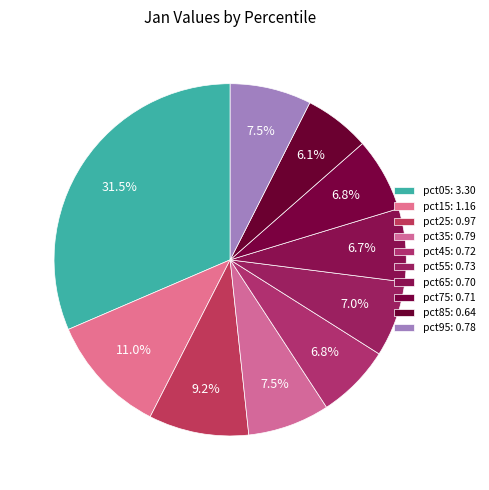

The pct75 slice represents 18% of the pie. True or false?

False